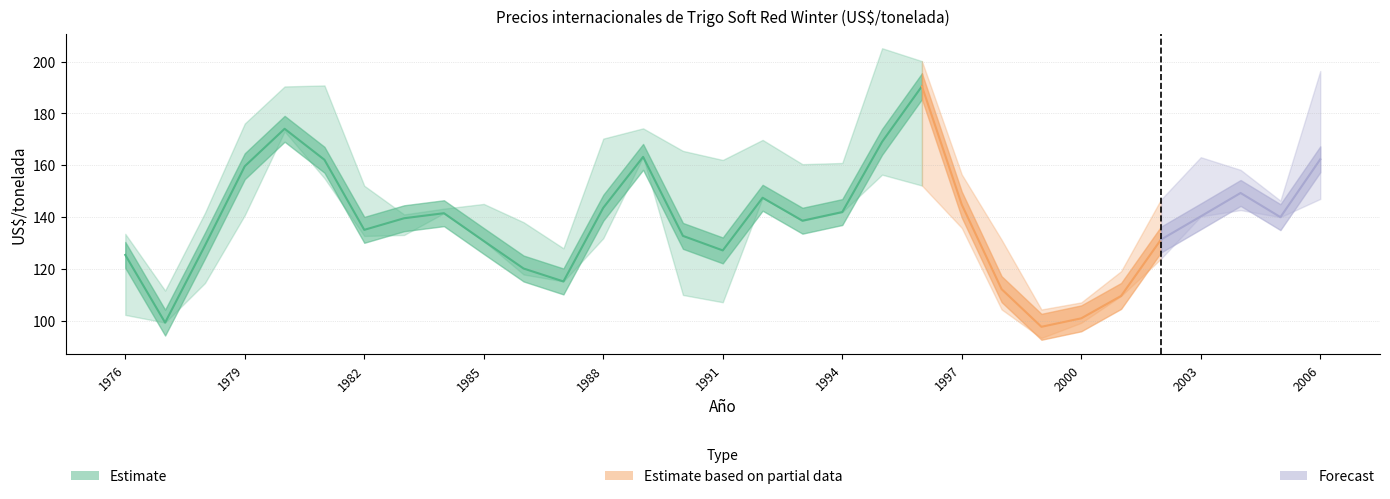

What is the spread (max minus min) of values at 1985?

14.3